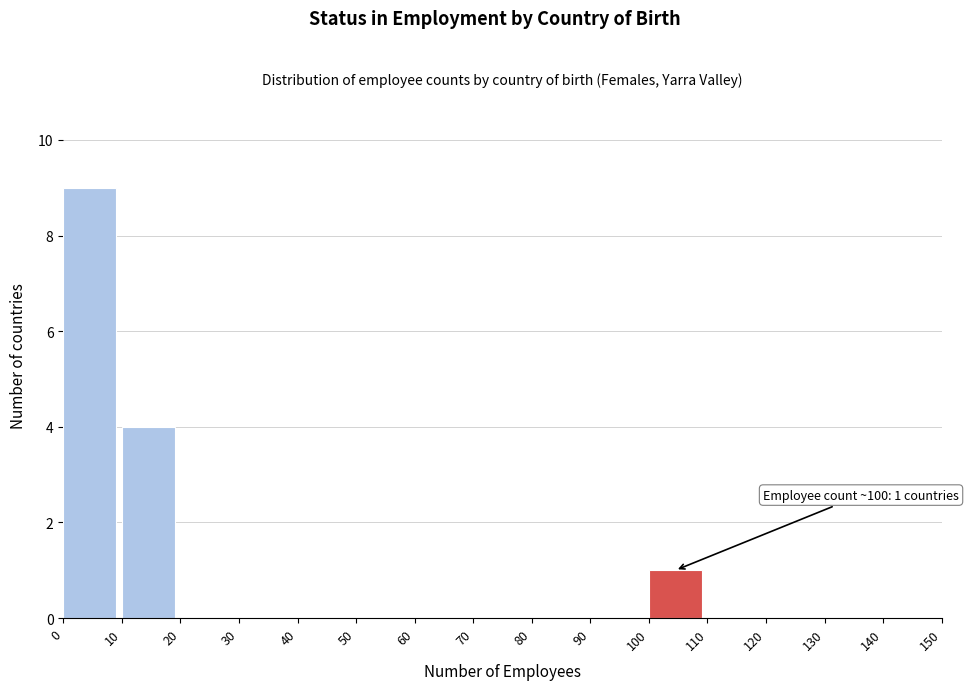

Which range on the x-axis has the tallest bar?

0 to 10